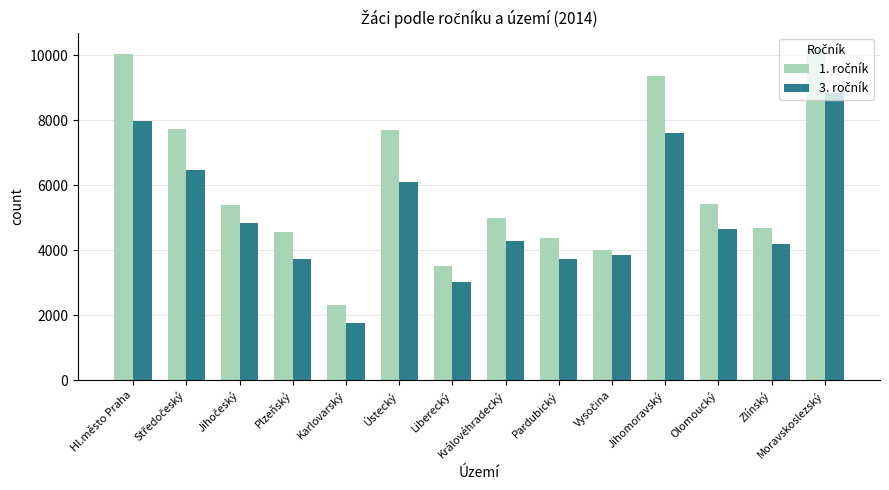

What is the spread (max minus min) of values at Plzeňský?

838